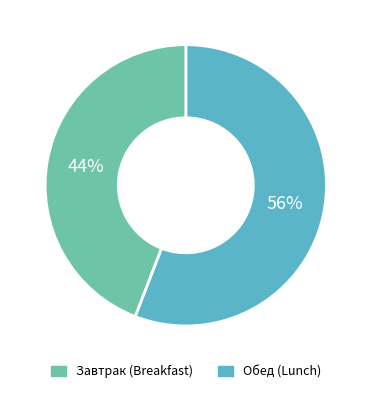

To the nearest percent, what is the average slice percentage?

50%